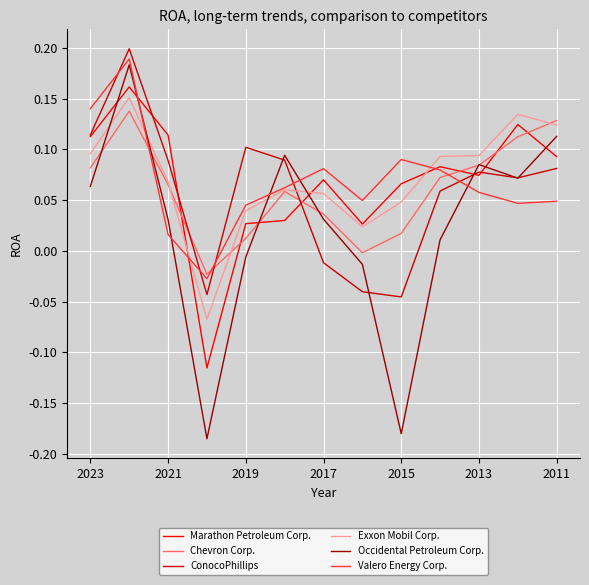

Which series ends up on top after the final intersection of Chevron Corp. and Marathon Petroleum Corp.?

Chevron Corp.